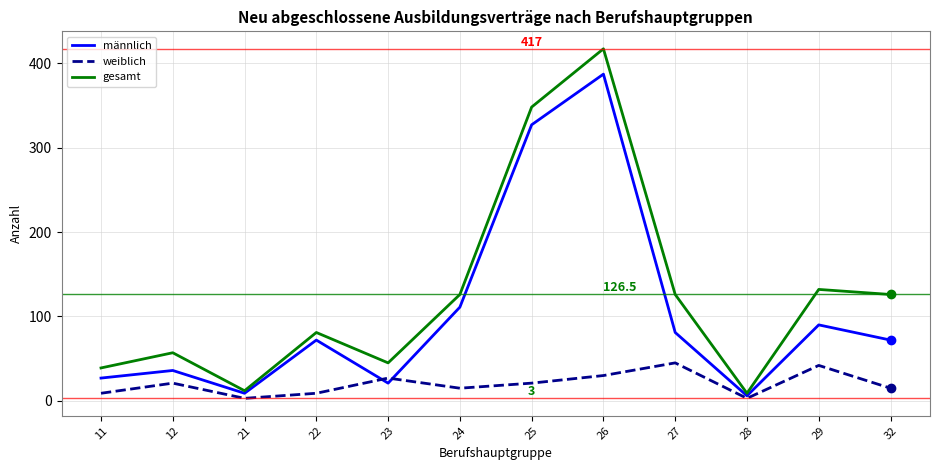

What is the difference between the männlich values at 27 and 29?

9